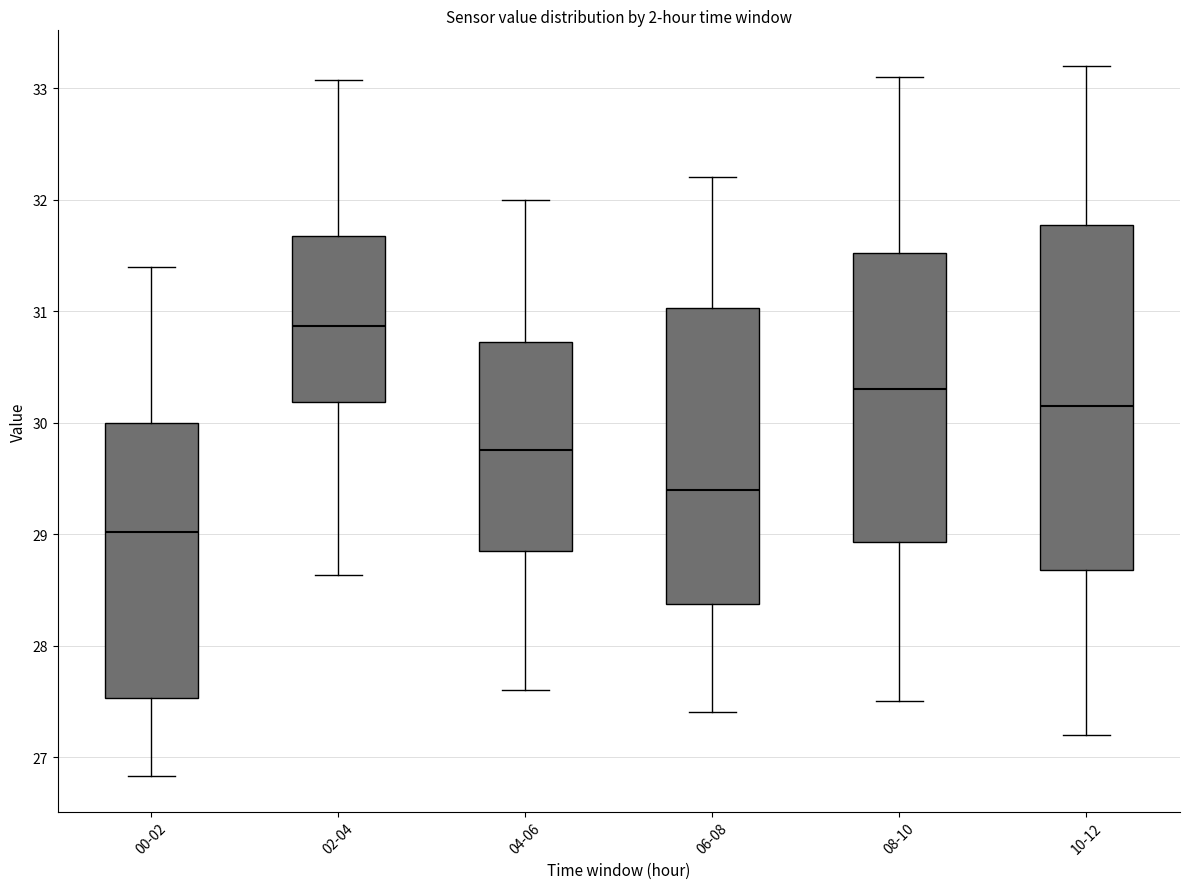

Which box has the highest median line?

02-04